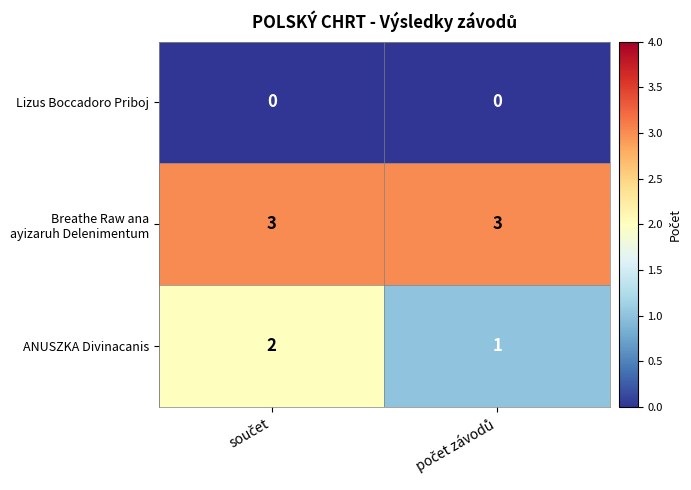

What is the sum of all ANUSZKA Divinacanis values?

3